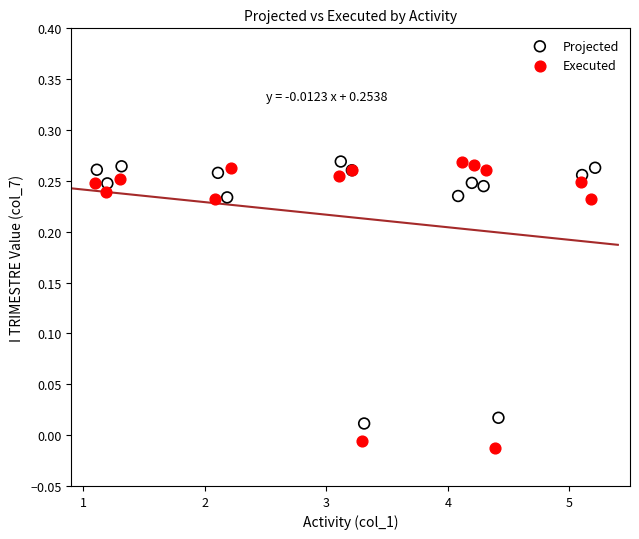

Which series reaches the minimum Y coordinate?

Executed